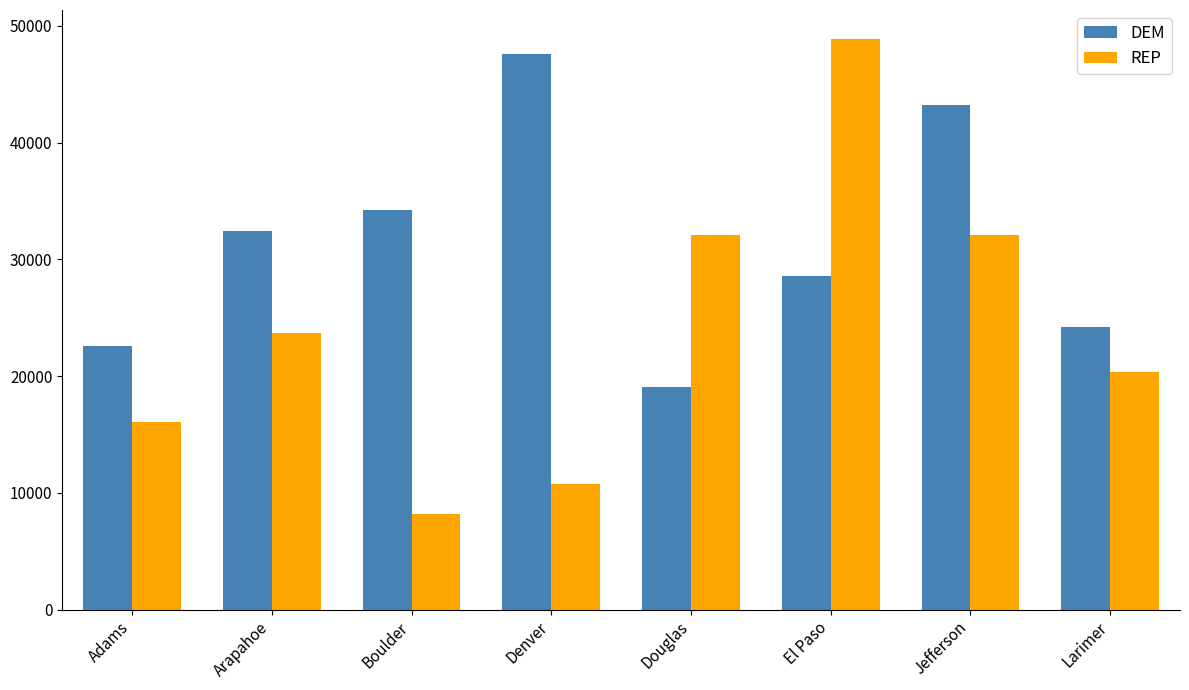

What is the total value across all series at Adams?

38626